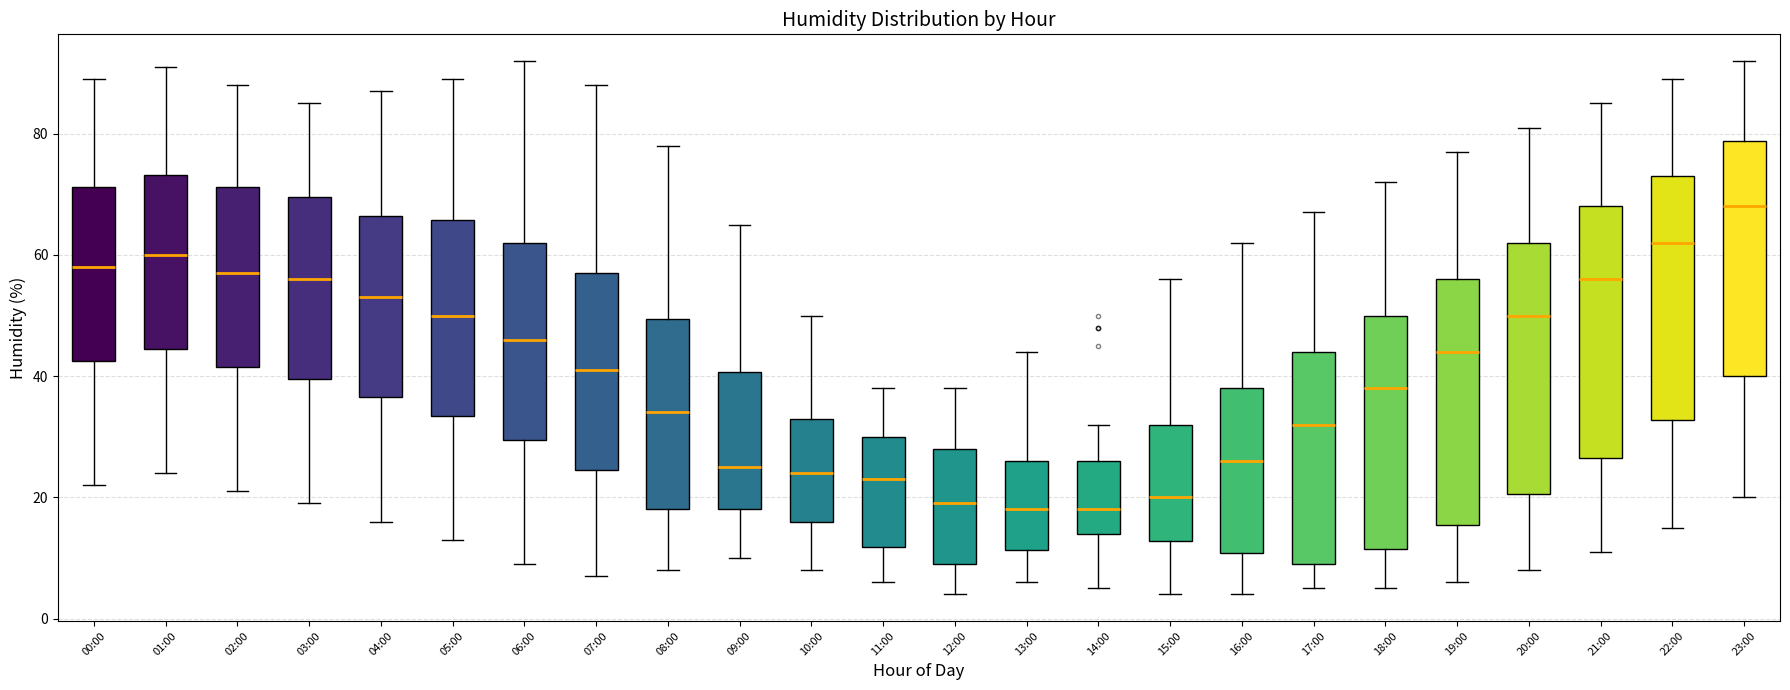

Reading left to right, read every box against the y-axis: the position of its median line, the range the box covers, and the ends of its whiskers. The values are not printed on the chart, so give them approximately, as read against the axis.

00:00: median 58, box 42 to 72, whiskers 22 to 90
01:00: median 60, box 44 to 74, whiskers 24 to 92
02:00: median 58, box 42 to 72, whiskers 22 to 88
03:00: median 56, box 40 to 70, whiskers 20 to 86
04:00: median 54, box 36 to 66, whiskers 16 to 88
05:00: median 50, box 34 to 66, whiskers 14 to 90
06:00: median 46, box 30 to 62, whiskers 10 to 92
07:00: median 42, box 24 to 58, whiskers 8 to 88
08:00: median 34, box 18 to 50, whiskers 8 to 78
09:00: median 26, box 18 to 40, whiskers 10 to 66
10:00: median 24, box 16 to 34, whiskers 8 to 50
11:00: median 24, box 12 to 30, whiskers 6 to 38
12:00: median 20, box 10 to 28, whiskers 4 to 38
13:00: median 18, box 12 to 26, whiskers 6 to 44
14:00: median 18, box 14 to 26, whiskers 6 to 32
15:00: median 20, box 12 to 32, whiskers 4 to 56
16:00: median 26, box 10 to 38, whiskers 4 to 62
17:00: median 32, box 10 to 44, whiskers 6 to 68
18:00: median 38, box 12 to 50, whiskers 6 to 72
19:00: median 44, box 16 to 56, whiskers 6 to 78
20:00: median 50, box 20 to 62, whiskers 8 to 82
21:00: median 56, box 26 to 68, whiskers 12 to 86
22:00: median 62, box 32 to 74, whiskers 16 to 90
23:00: median 68, box 40 to 78, whiskers 20 to 92